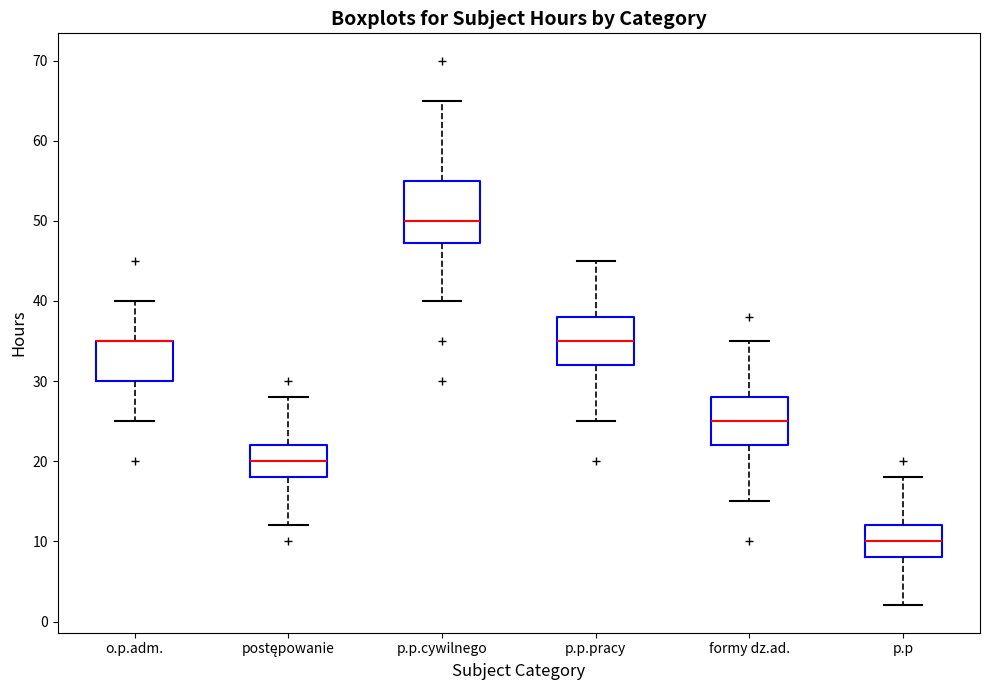

Where does the lower whisker of the box for p.p end on the y-axis? The values are not printed on the chart, so give them approximately, as read against the axis.

2